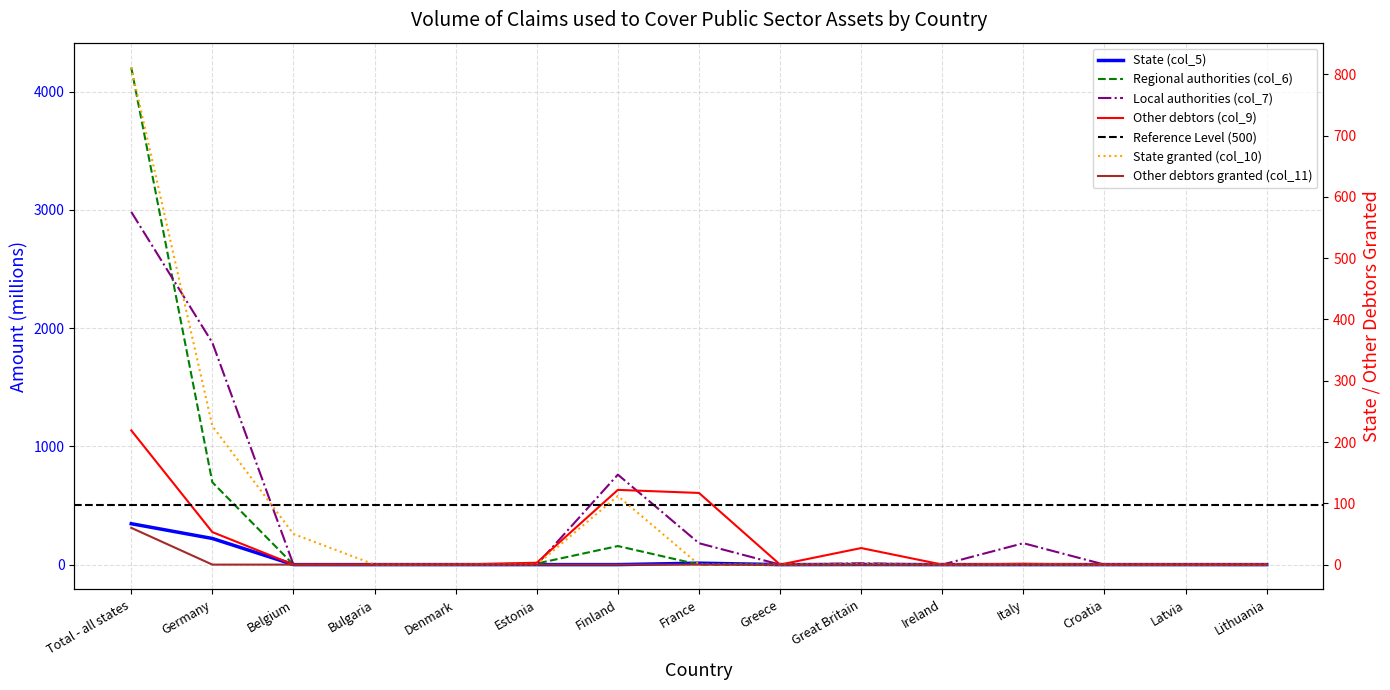

The State (col_5) series shows 1 at Great Britain. True or false?

False